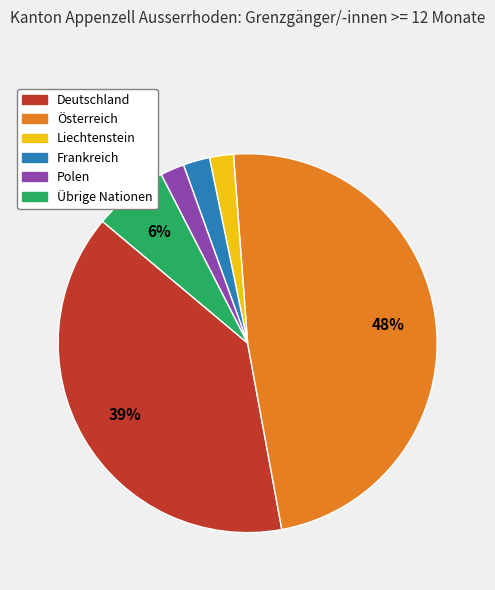

True or false: Polen accounts for 2% of the total.

True